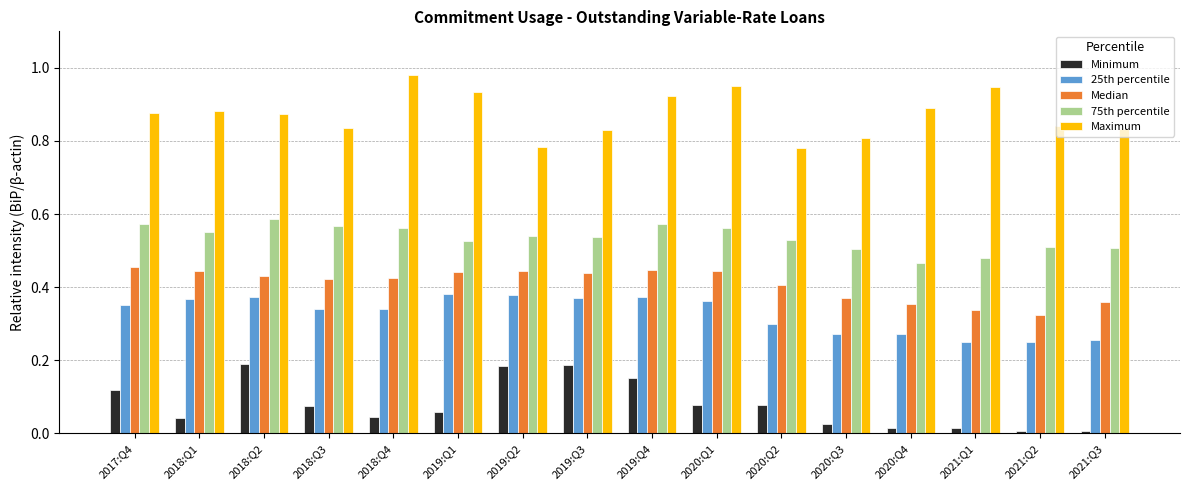

Between 2017:Q4 and 2020:Q1, which series saw the biggest shift?

Maximum